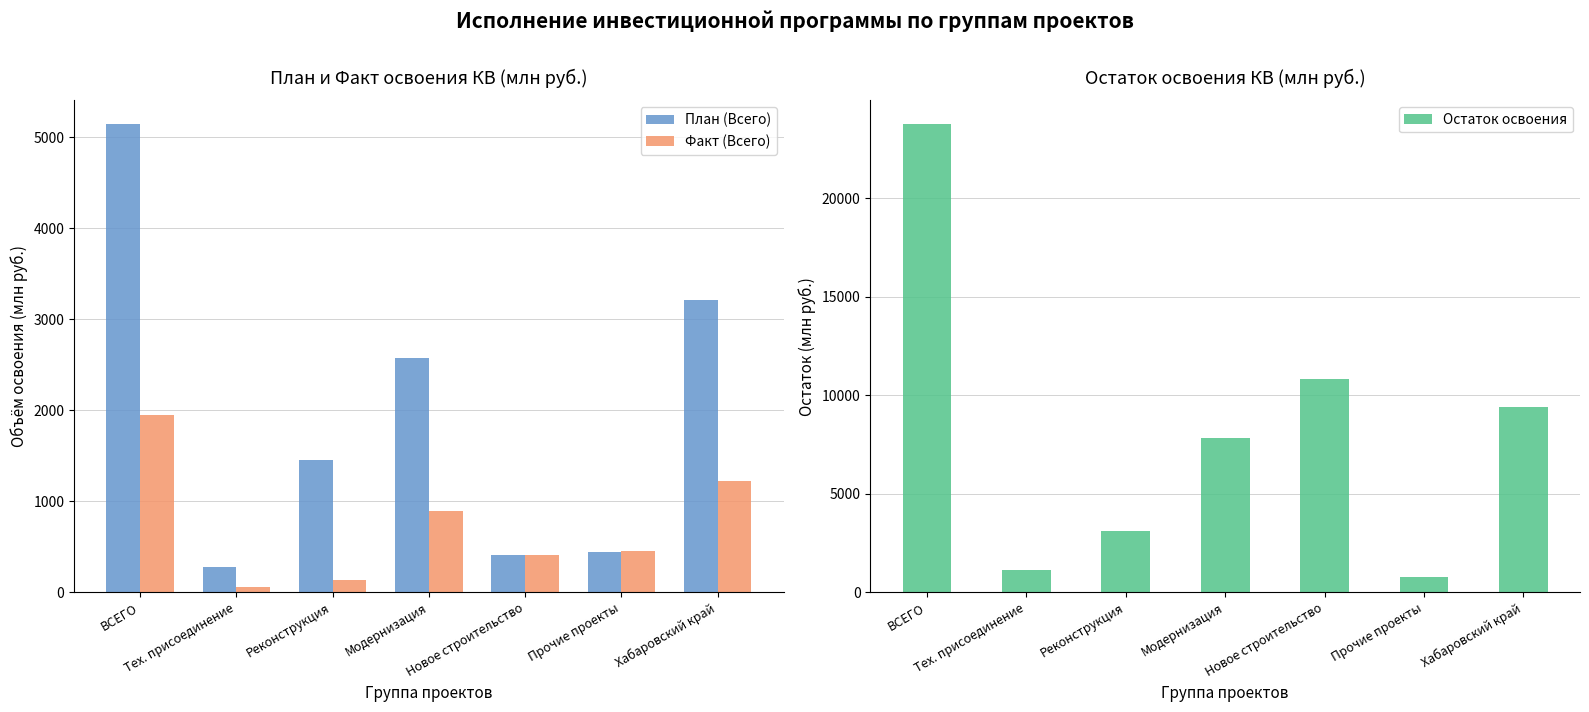

Reading left to right, transcribe all the data shown in this chart.

План (Всего): 5148.3	274.2	1451.9	2571.7	407.3	443.2	3213.6
Факт (Всего): 1949.1	56.0	135.7	891.0	410.0	456.5	1218.6
Остаток освоения: 23775.5	1160.7	3130.2	7840.8	10839.6	804.2	9388.8